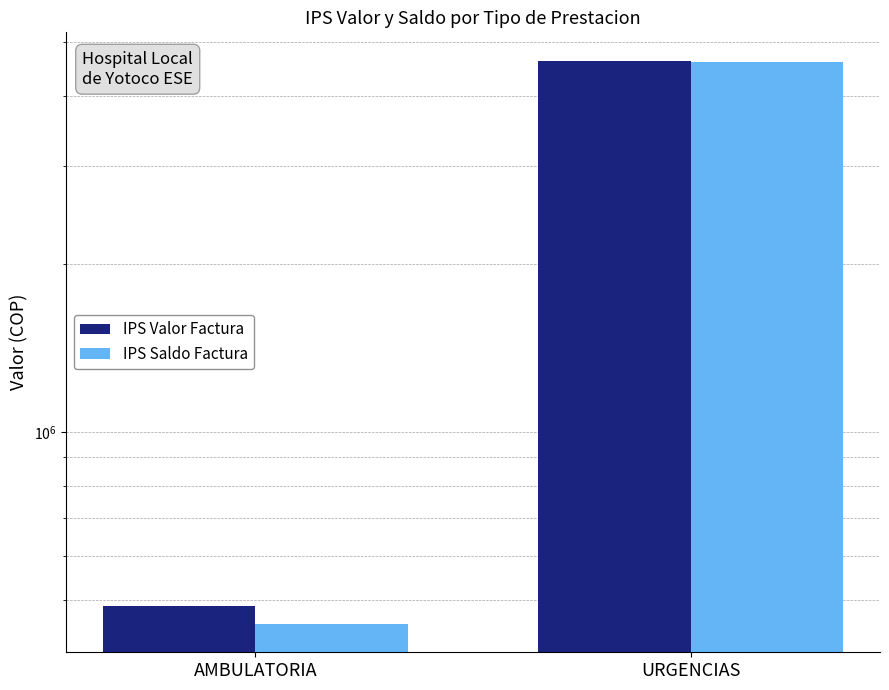

How many data points in IPS Saldo Factura are less than 4601957?

1